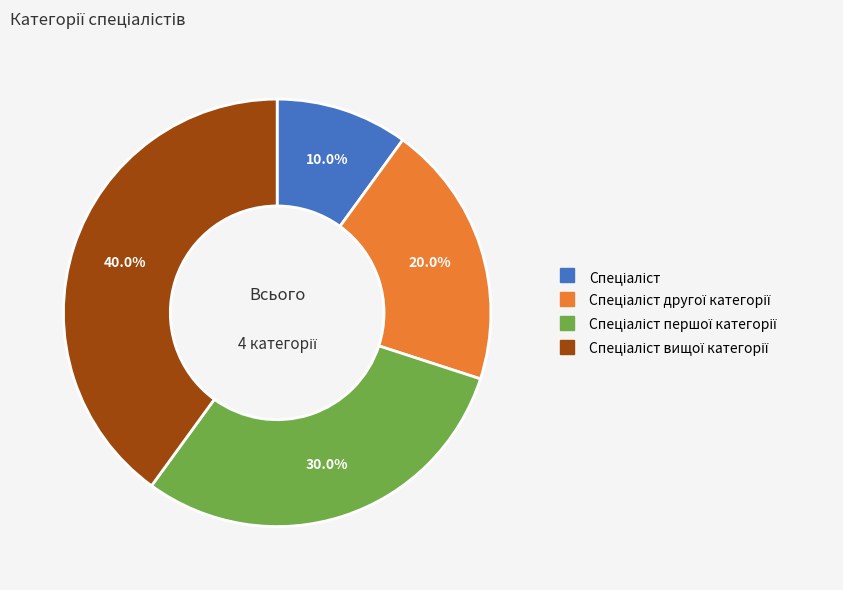

Does any single category account for the majority?

No